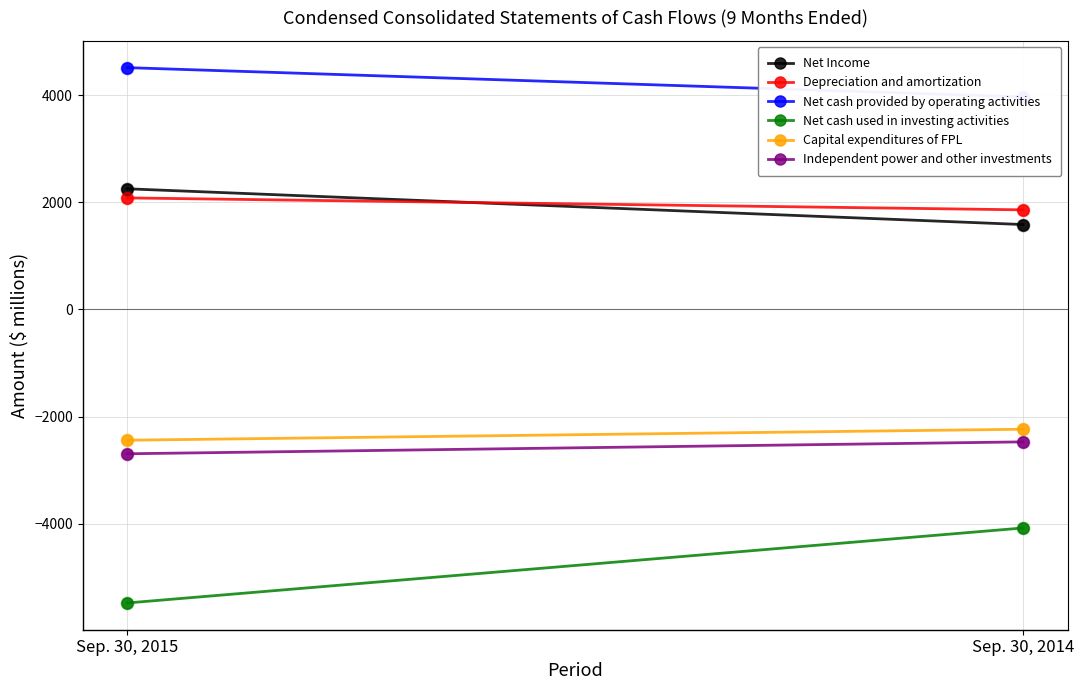

At how many categories does at least one series exceed -4640?

2